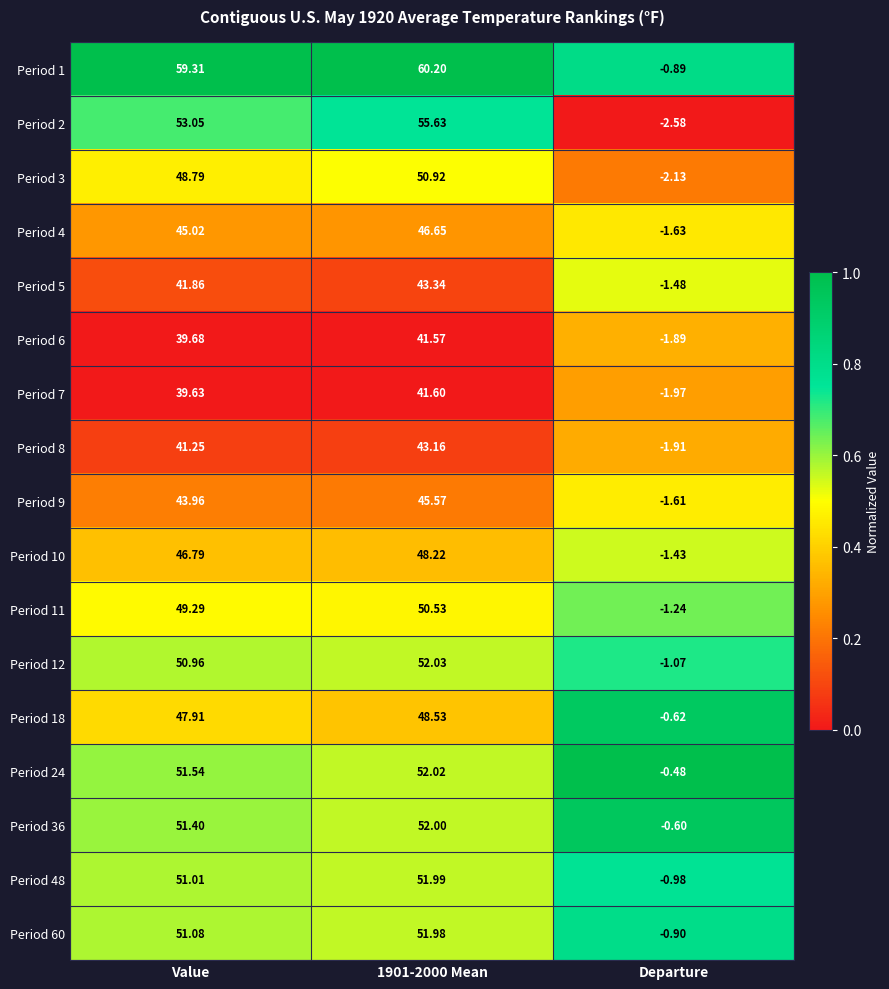

How many distinct data groups are displayed?

17